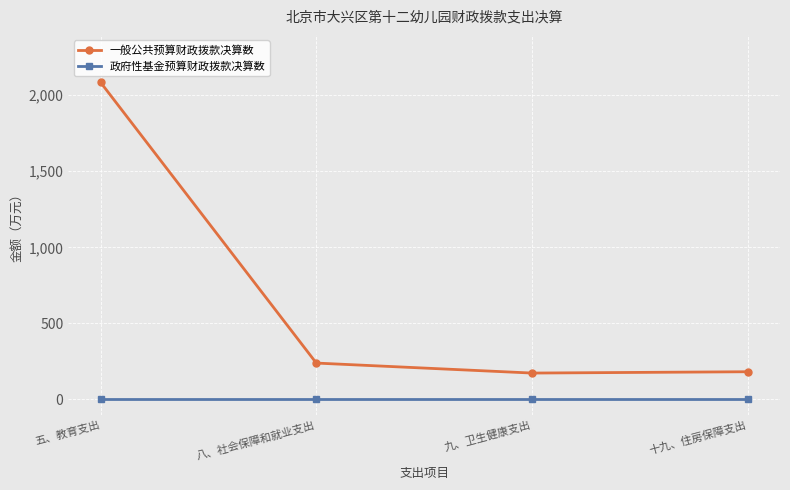

Is this an area chart (filled region under the line)?

No